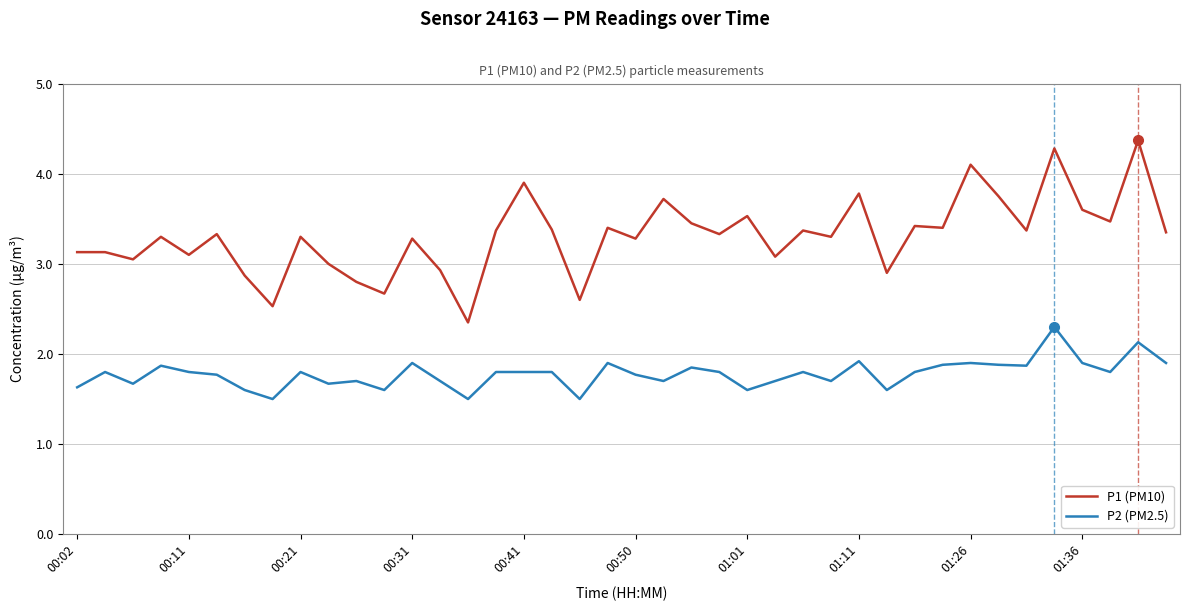

List the series in order of their peak value, lowest first.

P2 (PM2.5), P1 (PM10)